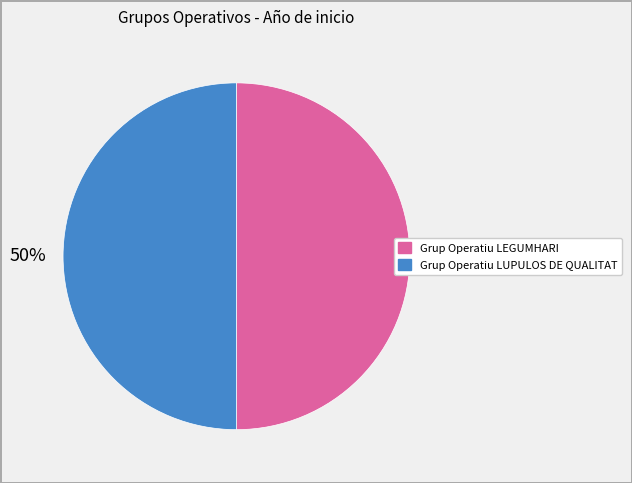

To the nearest percent, what portion does Grup Operatiu LUPULOS DE QUALITAT represent?

50%